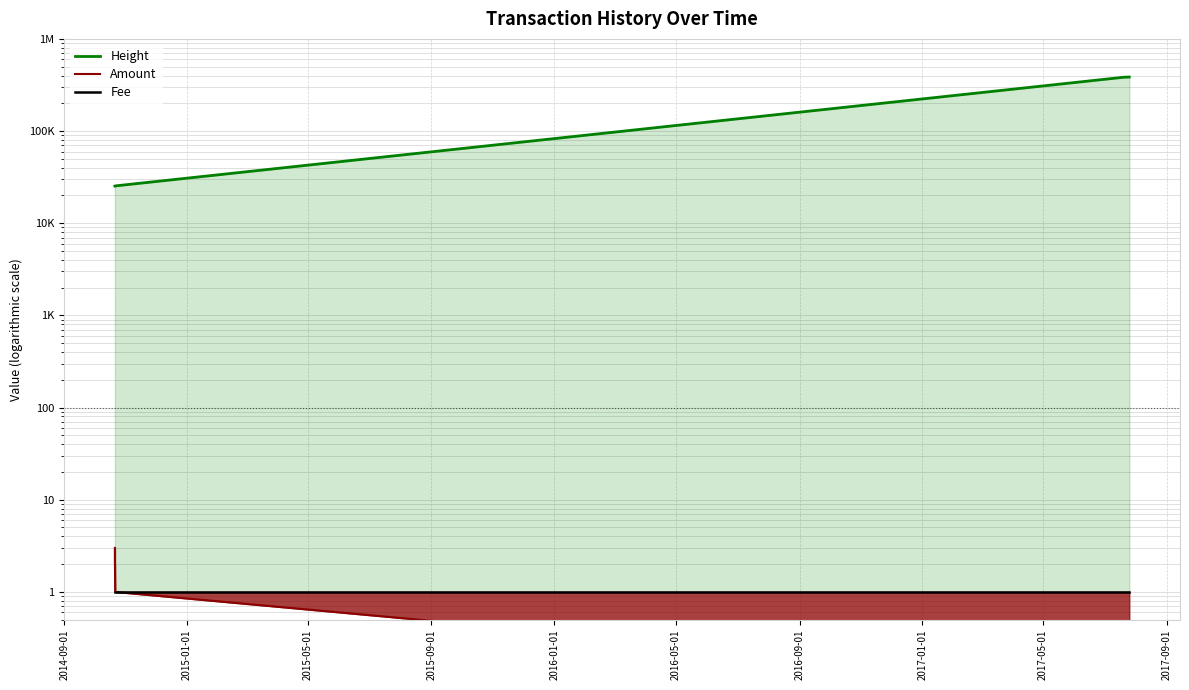

How many lines are shown in the chart?

3